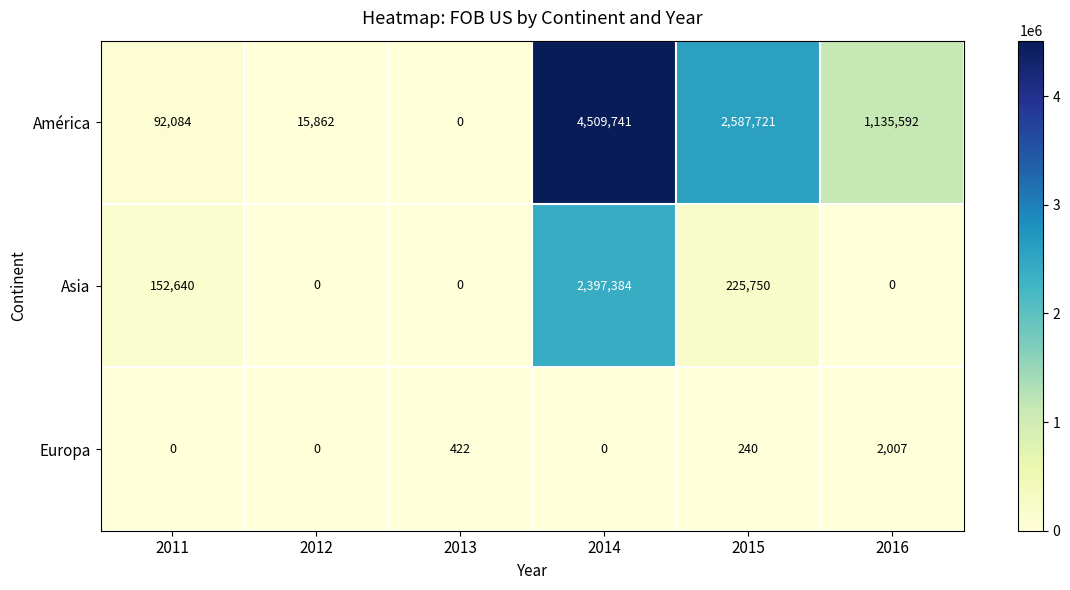

The value of Europa at 2011 is 1272. True or false?

False